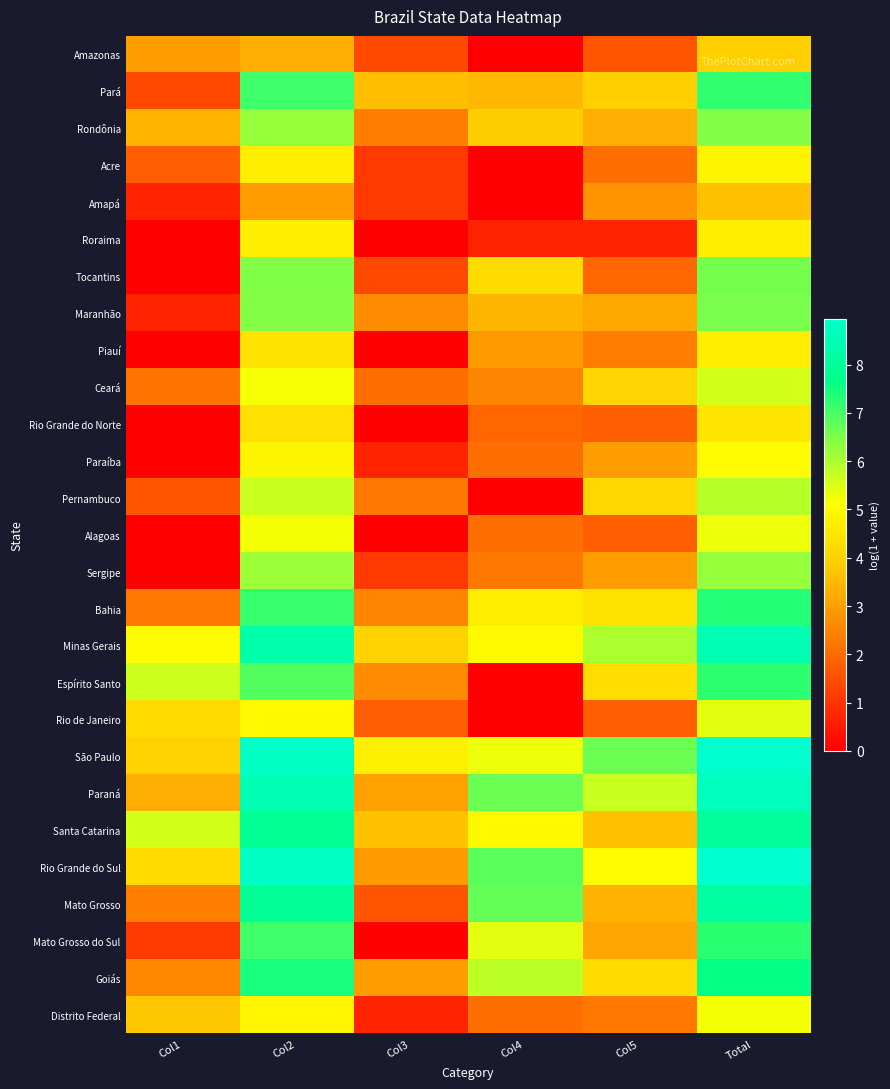

Reading left to right, list all the values displayed in this chart.

Amazonas: Col1=3.0	Col2=3.3	Col3=1.4	Col4=0.0	Col5=1.6	Total=4.0
Pará: Col1=1.4	Col2=7.1	Col3=3.6	Col4=3.5	Col5=4.0	Total=7.2
Rondônia: Col1=3.4	Col2=6.2	Col3=2.4	Col4=3.9	Col5=3.3	Total=6.4
Acre: Col1=1.8	Col2=4.7	Col3=1.1	Col4=0.0	Col5=2.1	Total=4.8
Amapá: Col1=0.7	Col2=2.9	Col3=1.1	Col4=0.0	Col5=2.8	Total=3.6
Roraima: Col1=0.0	Col2=4.7	Col3=0.0	Col4=0.7	Col5=0.7	Total=4.7
Tocantins: Col1=0.0	Col2=6.4	Col3=1.4	Col4=4.3	Col5=1.9	Total=6.6
Maranhão: Col1=0.7	Col2=6.4	Col3=2.6	Col4=3.4	Col5=3.2	Total=6.5
Piauí: Col1=0.0	Col2=4.4	Col3=0.0	Col4=2.9	Col5=2.4	Total=4.7
Ceará: Col1=2.2	Col2=5.2	Col3=2.1	Col4=2.5	Col5=4.1	Total=5.6
Rio Grande do Norte: Col1=0.0	Col2=4.4	Col3=0.0	Col4=1.9	Col5=1.8	Total=4.5
Paraíba: Col1=0.0	Col2=4.8	Col3=0.7	Col4=2.1	Col5=3.0	Total=5.0
Pernambuco: Col1=1.6	Col2=5.7	Col3=2.3	Col4=0.0	Col5=4.1	Total=5.9
Alagoas: Col1=0.0	Col2=5.2	Col3=0.0	Col4=2.1	Col5=1.8	Total=5.3
Sergipe: Col1=0.0	Col2=6.2	Col3=1.1	Col4=2.3	Col5=2.9	Total=6.2
Bahia: Col1=2.3	Col2=7.2	Col3=2.5	Col4=4.7	Col5=4.4	Total=7.3
Minas Gerais: Col1=5.1	Col2=8.3	Col3=4.0	Col4=5.0	Col5=6.0	Total=8.5
Espírito Santo: Col1=5.7	Col2=6.9	Col3=2.6	Col4=0.0	Col5=4.3	Total=7.2
Rio de Janeiro: Col1=4.2	Col2=5.0	Col3=1.8	Col4=0.0	Col5=1.8	Total=5.4
São Paulo: Col1=4.0	Col2=8.8	Col3=4.7	Col4=5.3	Col5=6.7	Total=9.0
Paraná: Col1=3.3	Col2=8.5	Col3=3.0	Col4=6.7	Col5=5.7	Total=8.7
Santa Catarina: Col1=5.6	Col2=7.8	Col3=3.7	Col4=4.9	Col5=3.6	Total=8.0
Rio Grande do Sul: Col1=4.2	Col2=8.8	Col3=2.9	Col4=6.8	Col5=5.1	Total=8.9
Mato Grosso: Col1=2.4	Col2=7.9	Col3=1.6	Col4=6.7	Col5=3.4	Total=8.2
Mato Grosso do Sul: Col1=1.1	Col2=7.1	Col3=0.0	Col4=5.4	Col5=3.1	Total=7.3
Goiás: Col1=2.6	Col2=7.4	Col3=2.9	Col4=5.8	Col5=4.2	Total=7.7
Distrito Federal: Col1=3.8	Col2=4.9	Col3=0.7	Col4=2.1	Col5=2.3	Total=5.2